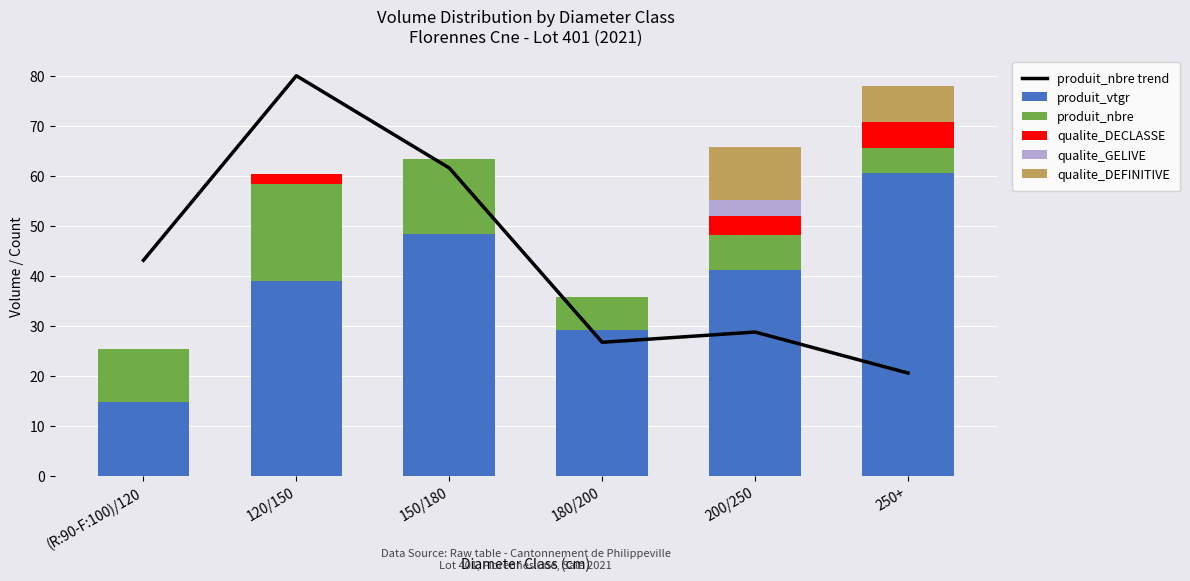

List the series in order of their peak value, highest first.

produit_nbre trend, produit_vtgr, produit_nbre, qualite_DEFINITIVE, qualite_DECLASSE, qualite_GELIVE